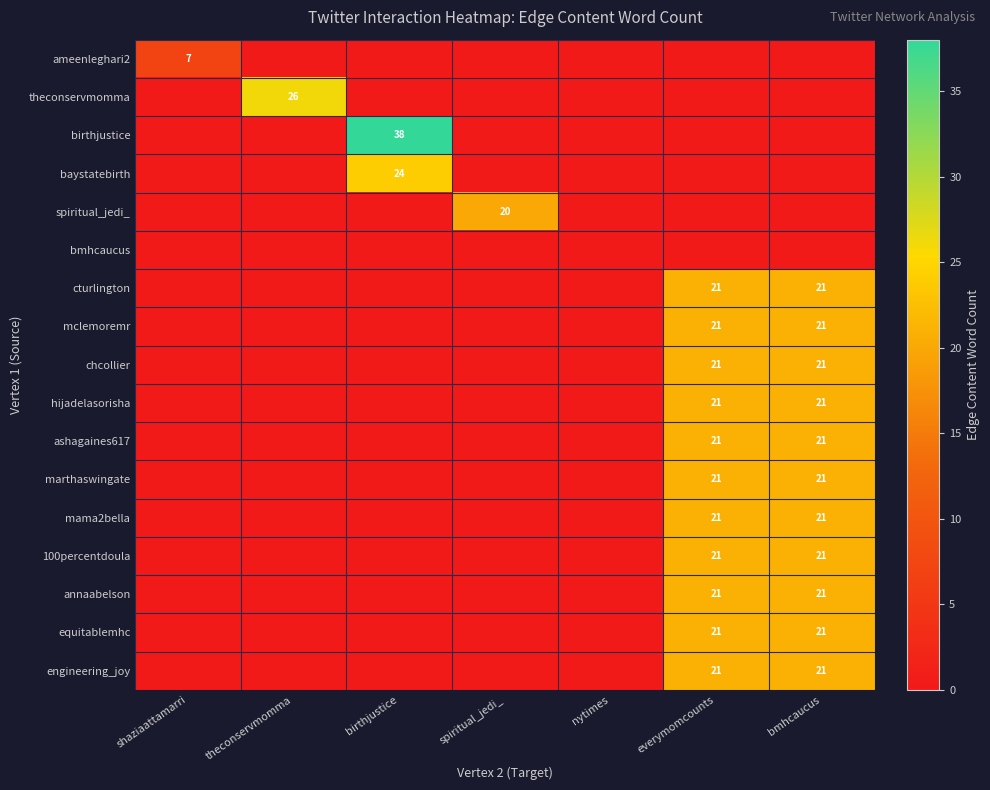

Is it true that hijadelasorisha equals 12 at bmhcaucus?

False